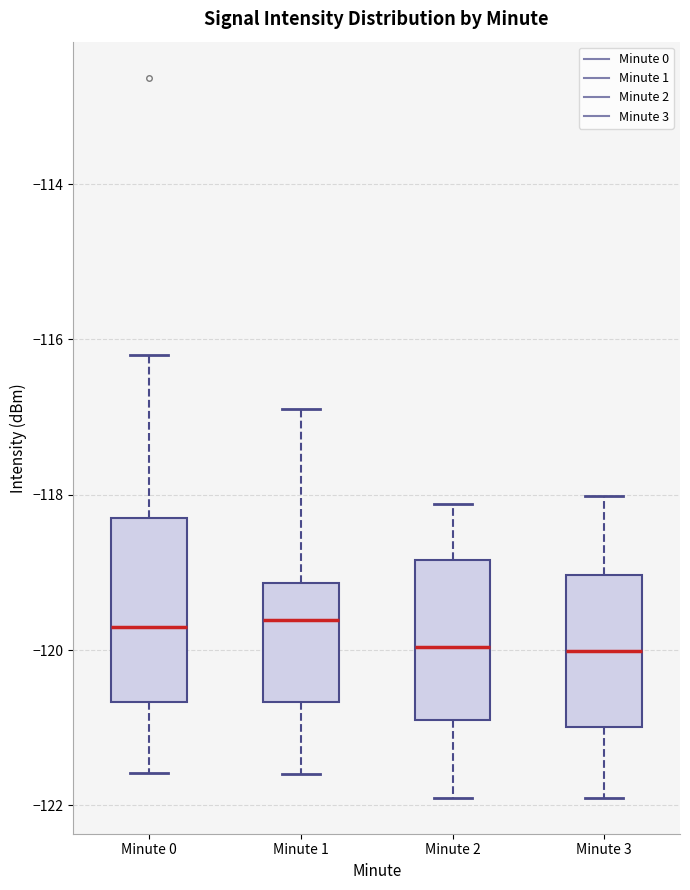

Reading left to right, read every box against the y-axis: the position of its median line, the range the box covers, and the ends of its whiskers. The values are not printed on the chart, so give them approximately, as read against the axis.

Minute 0: median -119.8, box -120.6 to -118.4, whiskers -121.6 to -116.2
Minute 1: median -119.6, box -120.6 to -119.2, whiskers -121.6 to -116.8
Minute 2: median -120.0, box -120.8 to -118.8, whiskers -122.0 to -118.2
Minute 3: median -120.0, box -121.0 to -119.0, whiskers -122.0 to -118.0